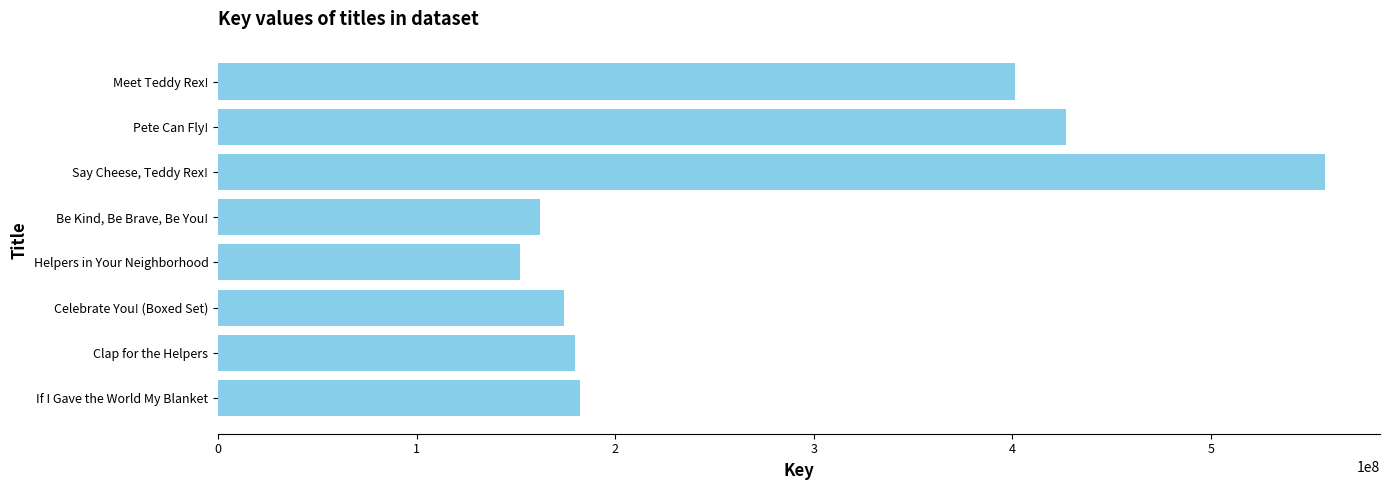

What is the difference between the values at Meet Teddy Rex! and Clap for the Helpers?

221677238